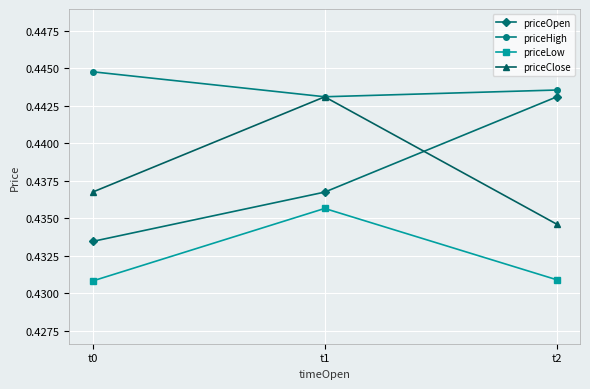

Which series changed the most between t0 and t1?

priceClose